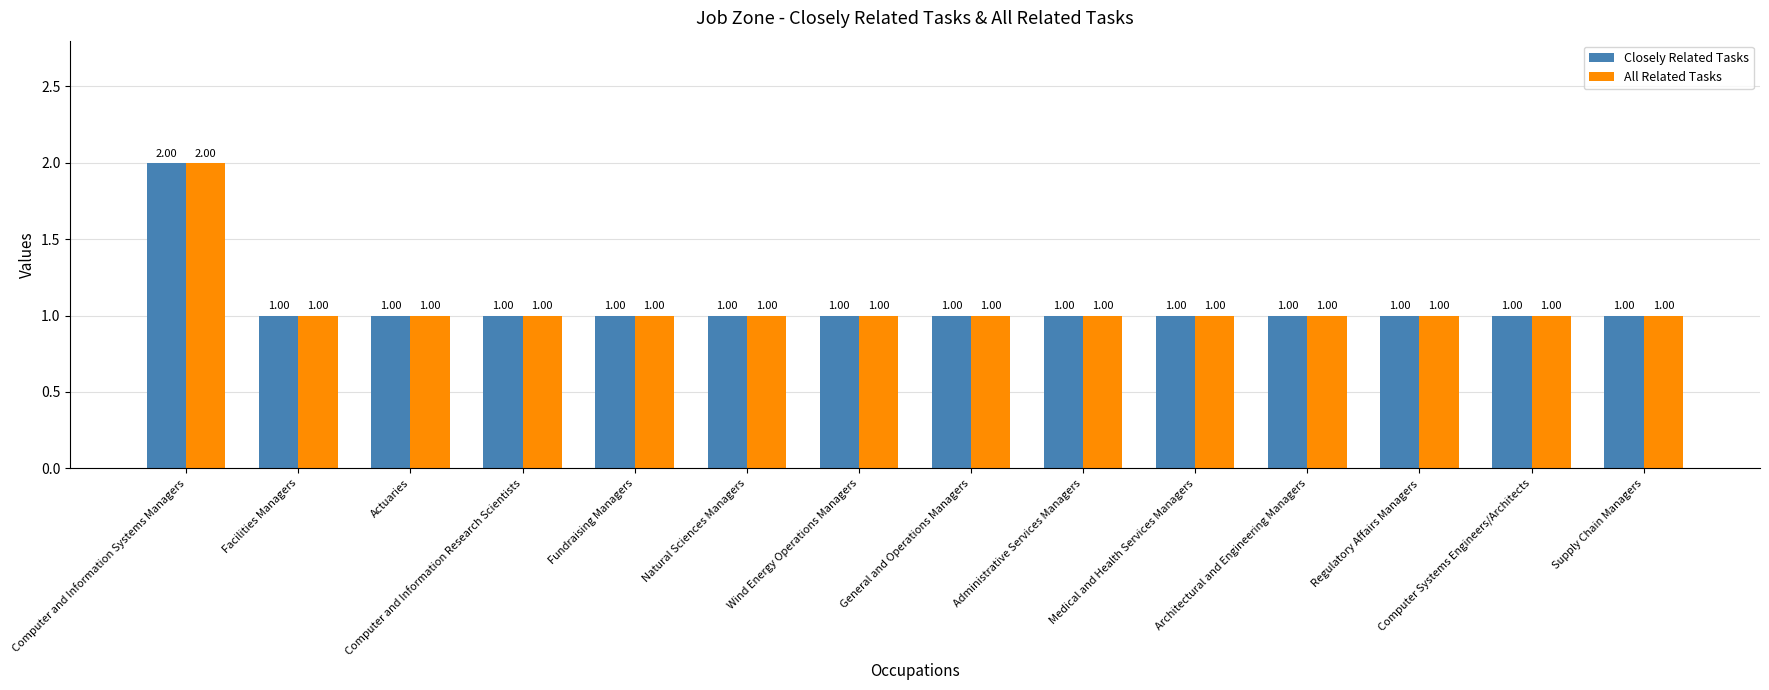

How many bars are there in total?

28